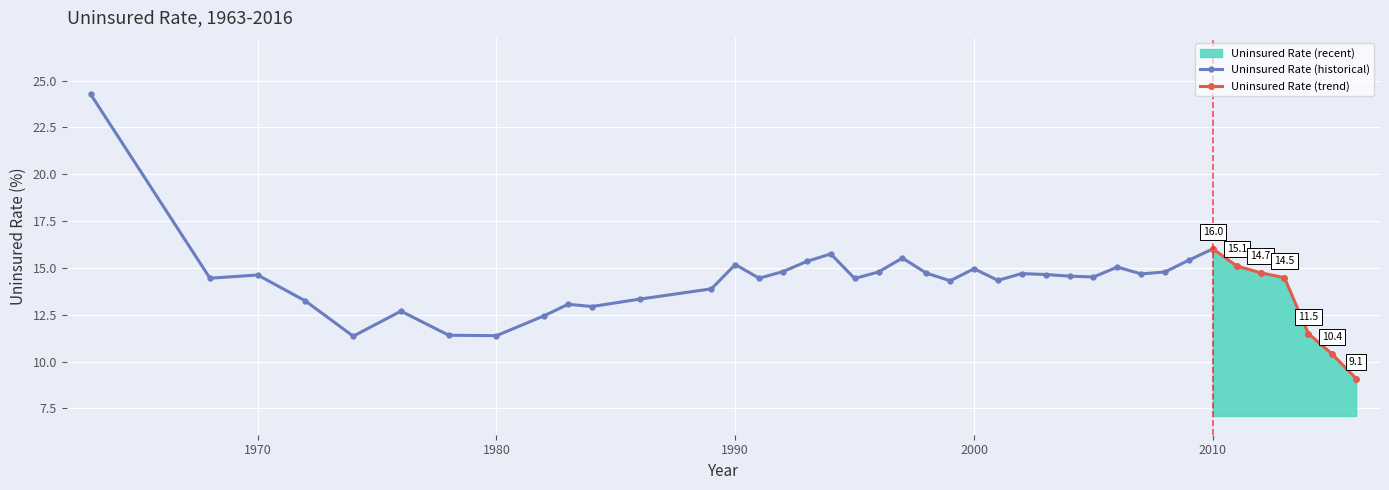

How many interior local peaks (higher than both neighbors) does the data have?

10